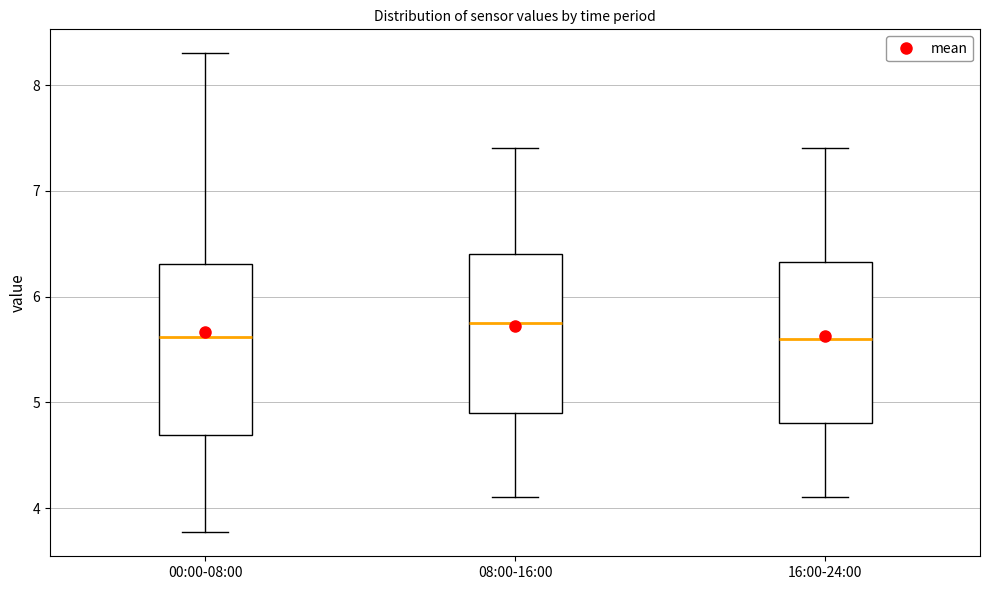

Reading left to right, read every box against the y-axis: the position of its median line, the range the box covers, and the ends of its whiskers. The values are not printed on the chart, so give them approximately, as read against the axis.

00:00-08:00: median 5.6, box 4.7 to 6.3, whiskers 3.8 to 8.3
08:00-16:00: median 5.8, box 4.9 to 6.4, whiskers 4.1 to 7.4
16:00-24:00: median 5.6, box 4.8 to 6.3, whiskers 4.1 to 7.4